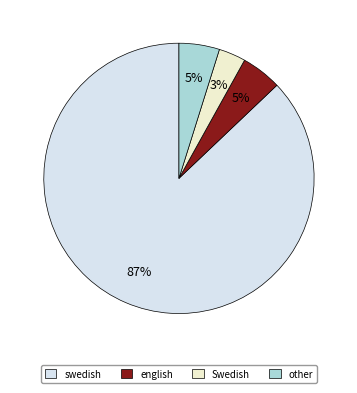

Which has a higher value, Swedish or english?

english